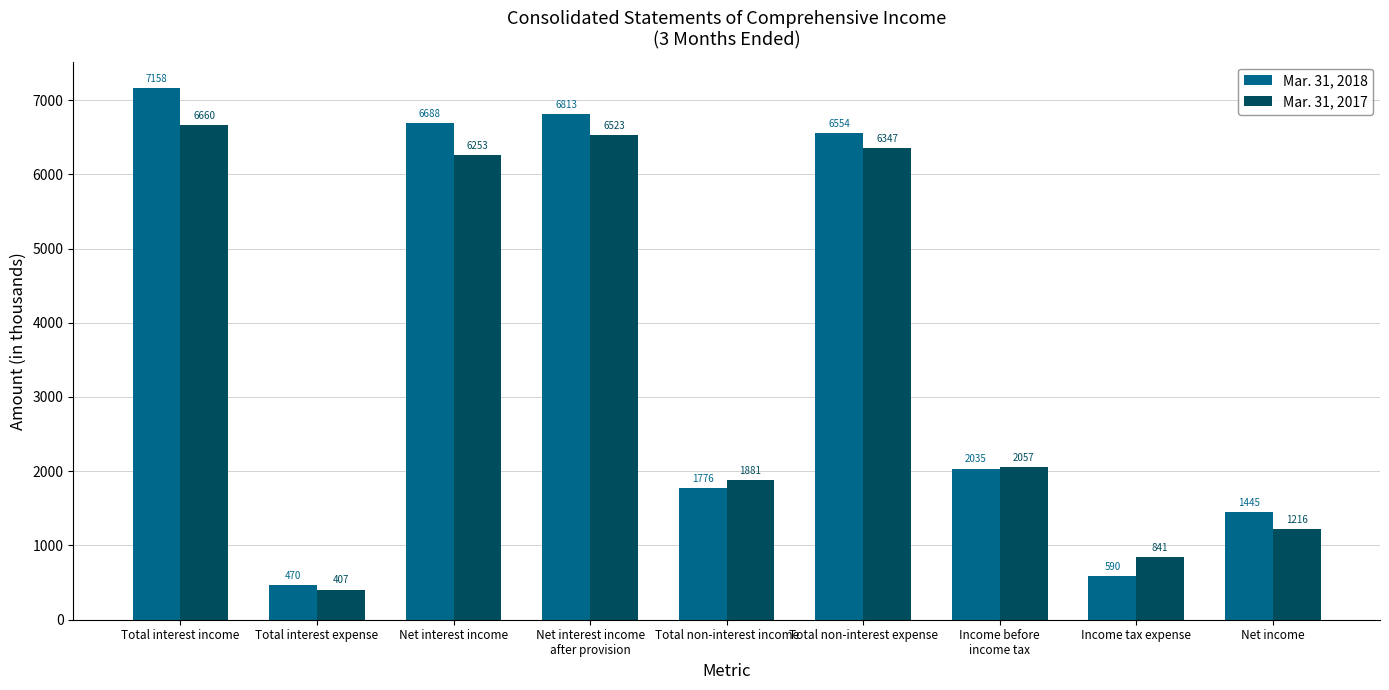

Rank the series by their maximum value, from lowest to highest.

Mar. 31, 2017, Mar. 31, 2018